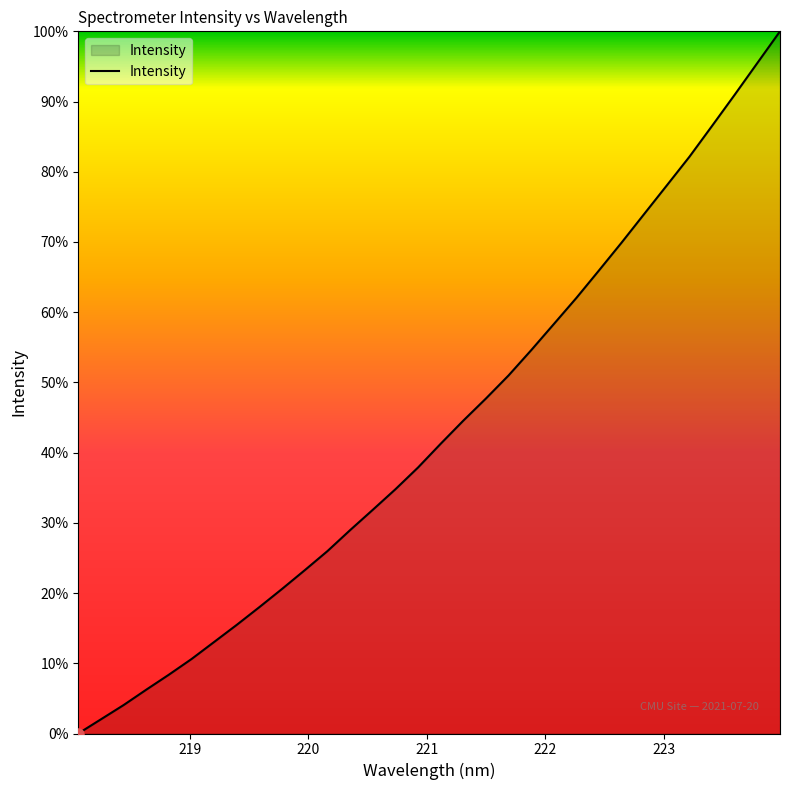

How many lines are shown in the chart?

1